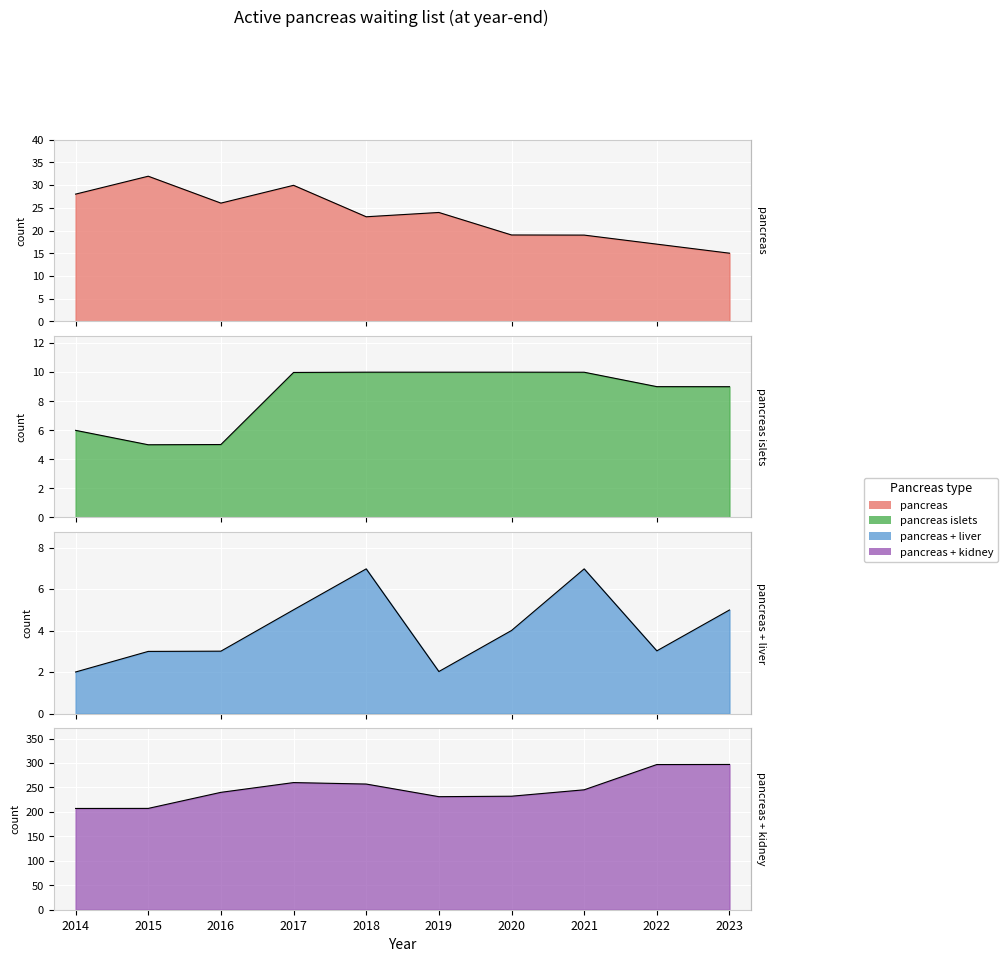

At which category is the sum across all series the highest?

2023